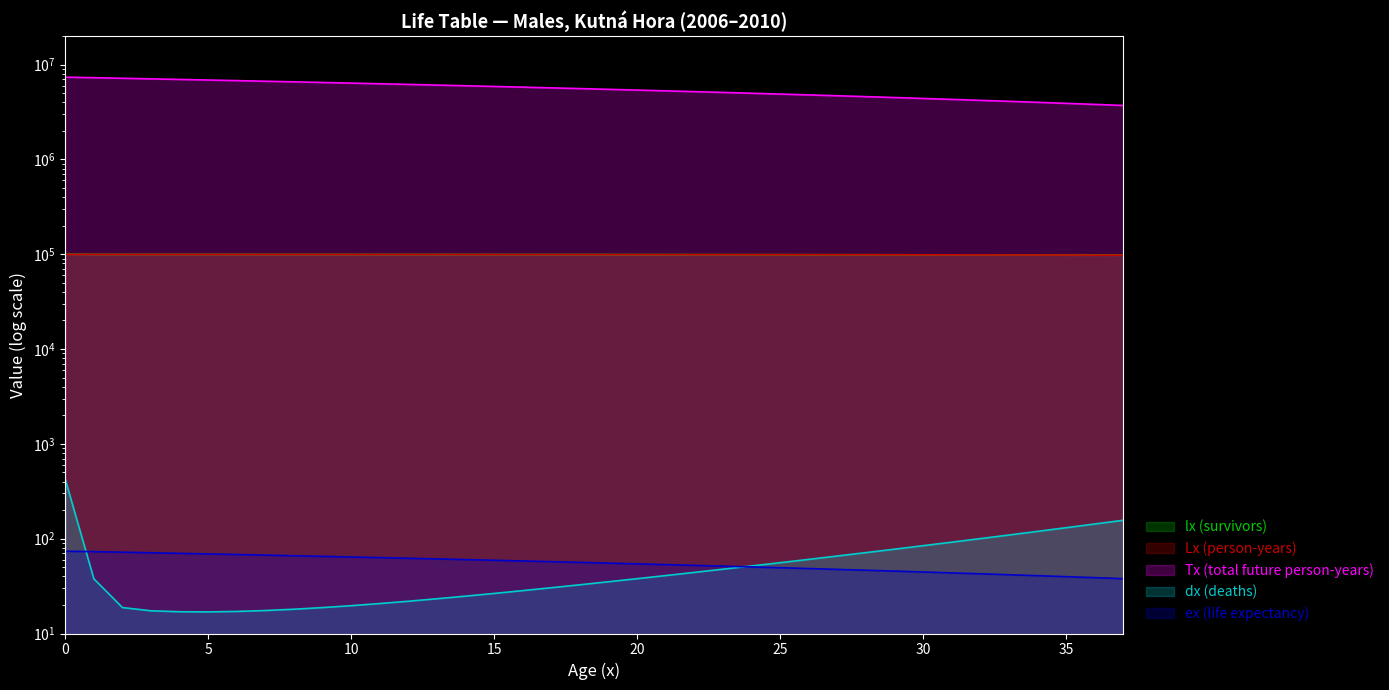

The ex (life expectancy) series shows 50.4 at 24. True or false?

True